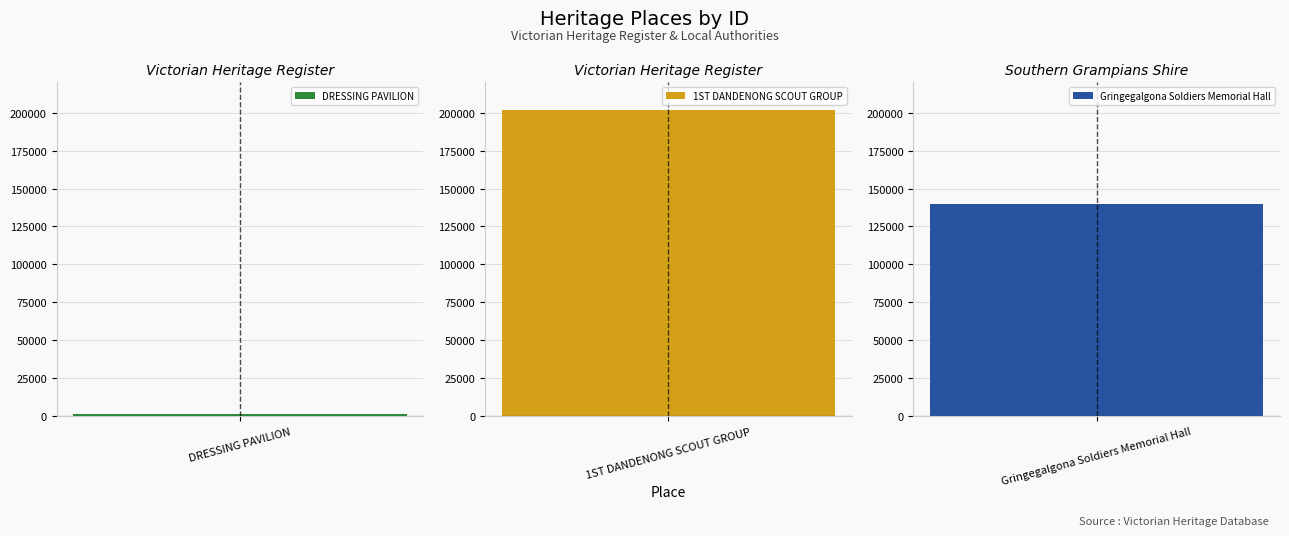

The chart shows a value of 139490 at Gringegalgona Soldiers Memorial Hall. True or false?

True